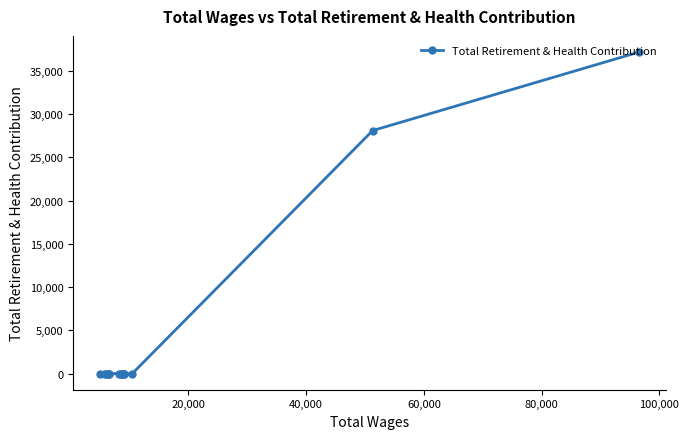

What is the sum of all values?

65242